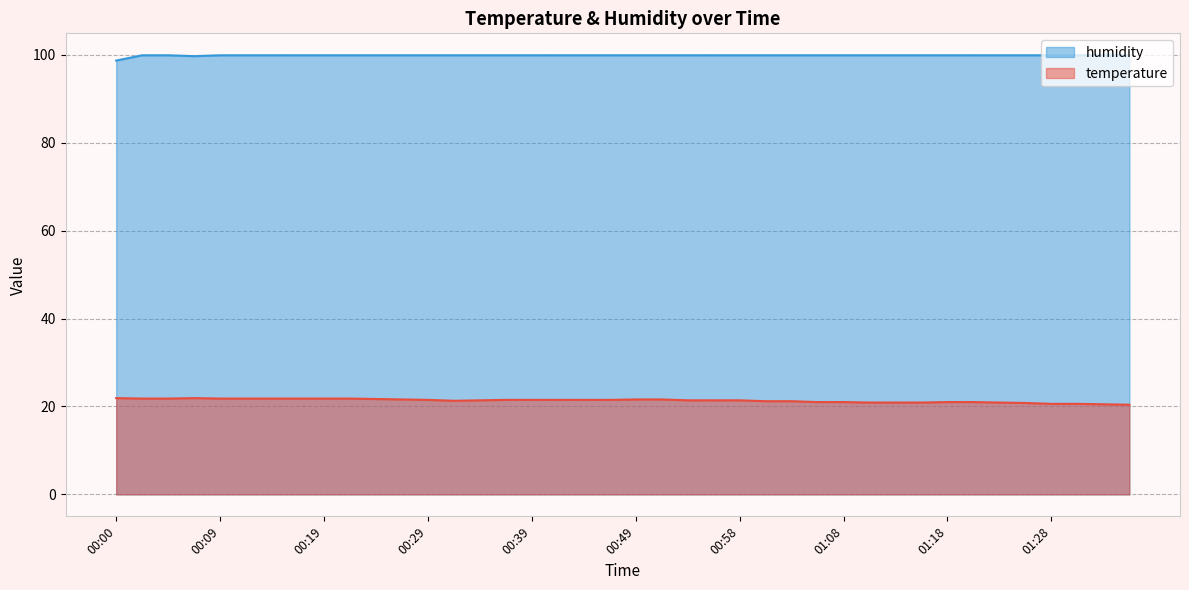

Rank the series by their average value, from lowest to highest.

temperature, humidity